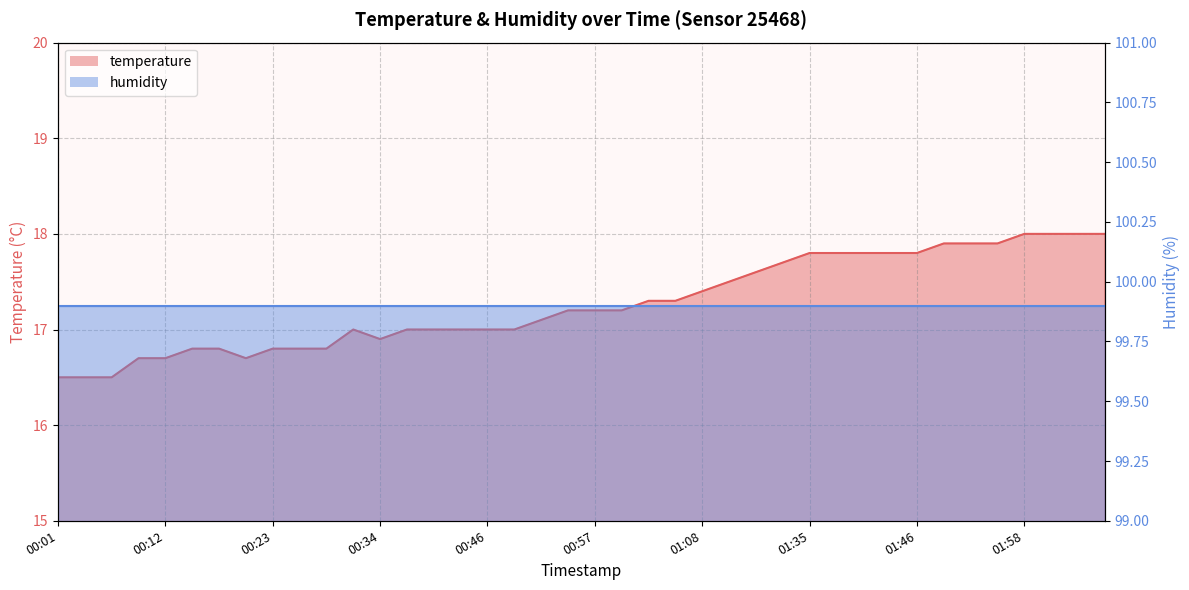

Where does the data first go above 17?

00:51